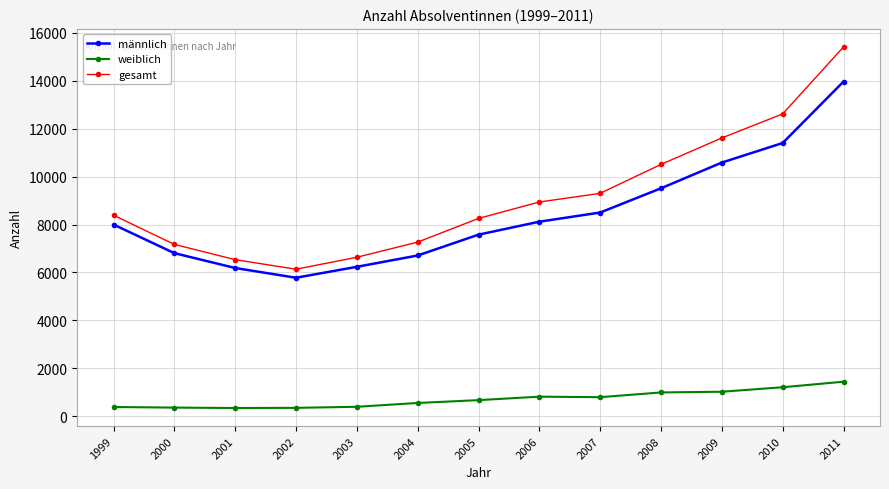

At 2003, list the series in order from smallest to largest.

weiblich, männlich, gesamt